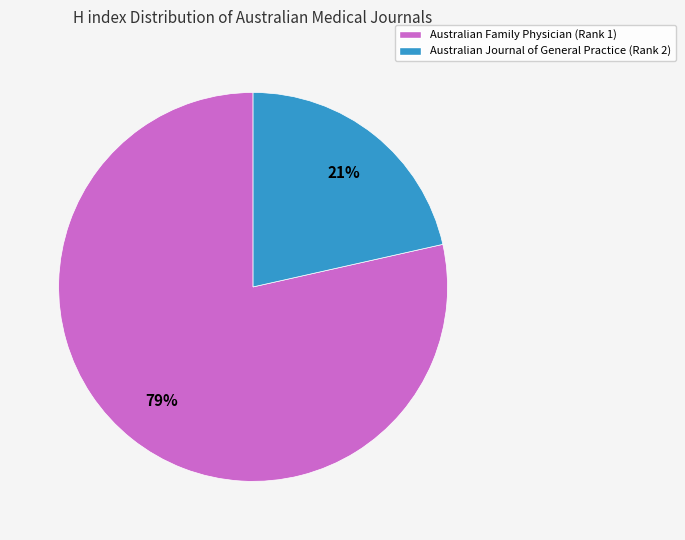

What is the smallest slice in the pie chart?

Australian Journal of General Practice (Rank 2)